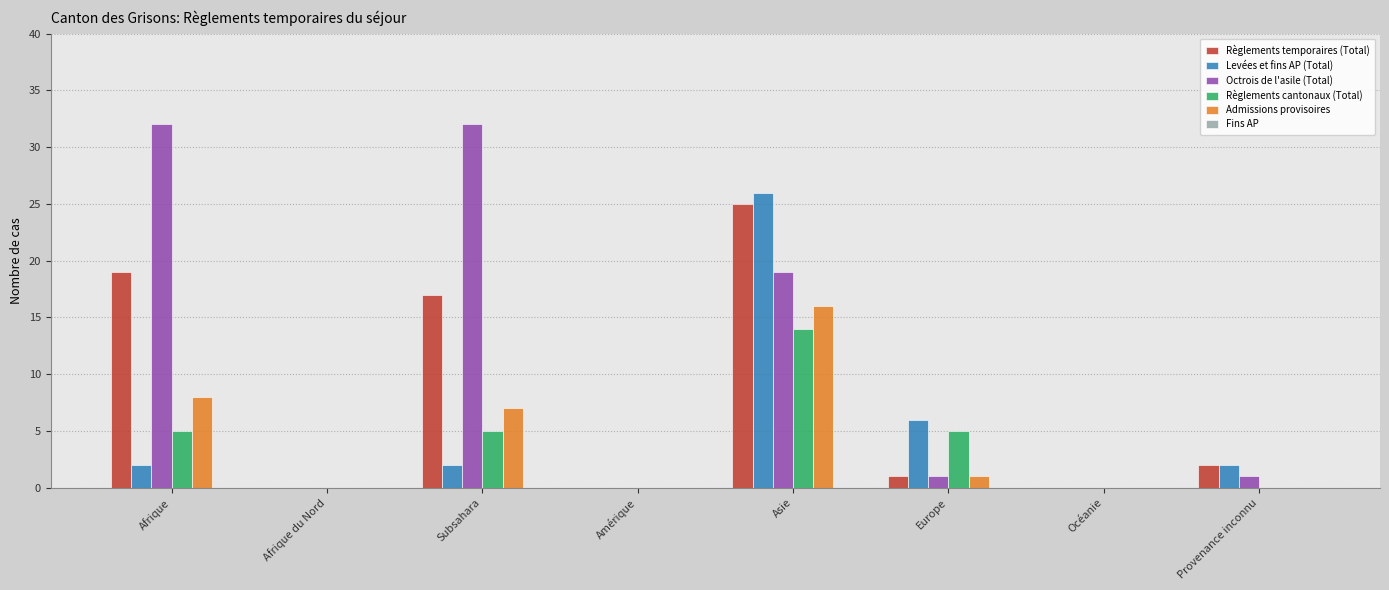

Is it true that Règlements cantonaux (Total) equals -5 at Provenance inconnu?

False